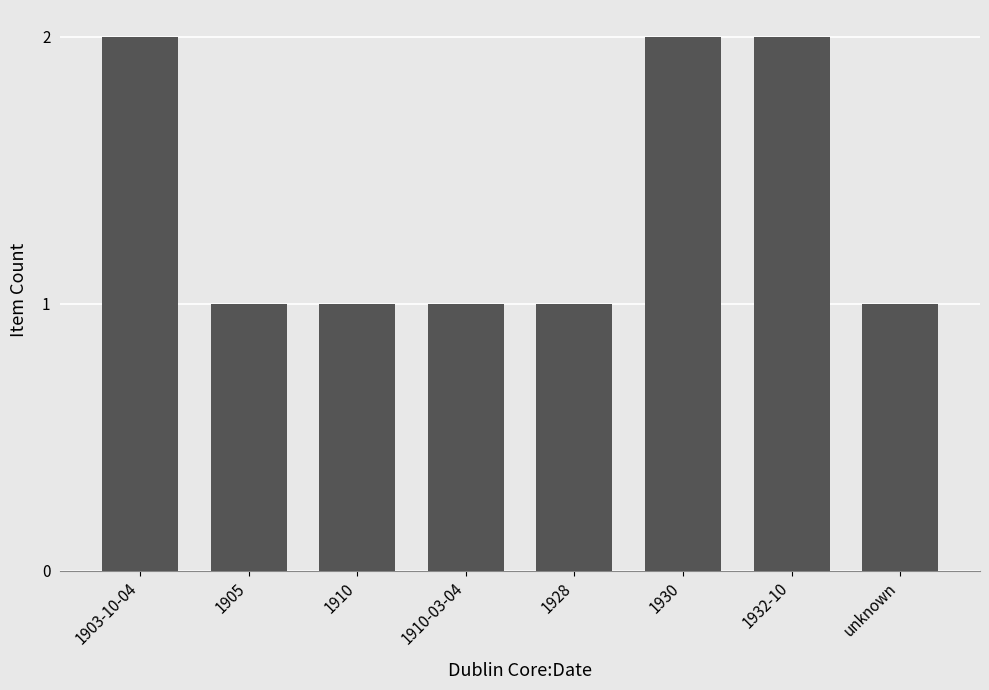

Approximately how many times larger is the value at 1928 compared to 1930?

0.5